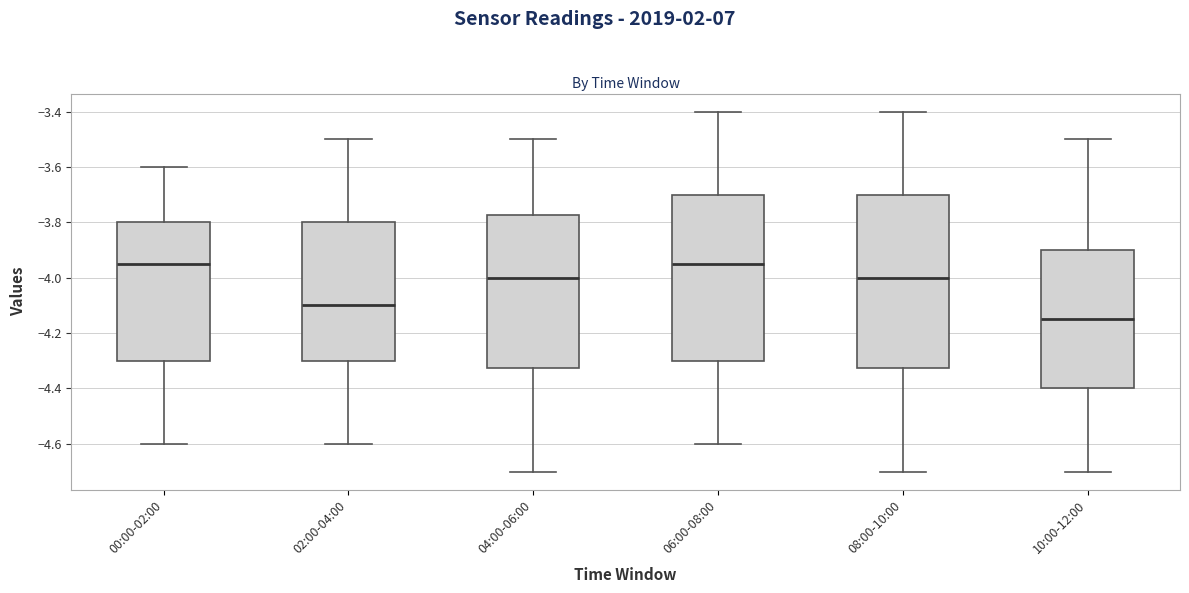

Reading left to right, read every box against the y-axis: the position of its median line, the range the box covers, and the ends of its whiskers. The values are not printed on the chart, so give them approximately, as read against the axis.

00:00-02:00: median -3.94, box -4.30 to -3.80, whiskers -4.60 to -3.60
02:00-04:00: median -4.10, box -4.30 to -3.80, whiskers -4.60 to -3.50
04:00-06:00: median -4.00, box -4.32 to -3.78, whiskers -4.70 to -3.50
06:00-08:00: median -3.94, box -4.30 to -3.70, whiskers -4.60 to -3.40
08:00-10:00: median -4.00, box -4.32 to -3.70, whiskers -4.70 to -3.40
10:00-12:00: median -4.14, box -4.40 to -3.90, whiskers -4.70 to -3.50